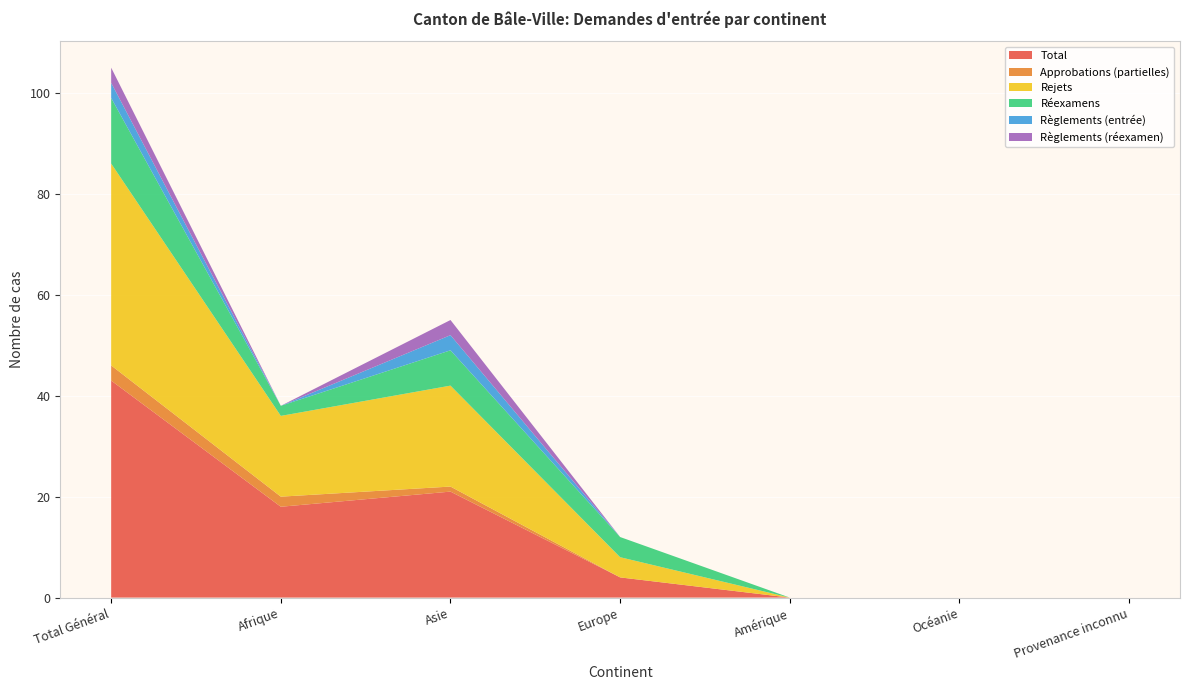

Reading right to left, what are all the values shown in this chart?

Total: 0	0	0	4	21	18	43
Approbations (partielles): 0	0	0	0	1	2	3
Rejets: 0	0	0	4	20	16	40
Réexamens: 0	0	0	4	7	2	13
Règlements (entrée): 0	0	0	0	3	0	3
Règlements (réexamen): 0	0	0	0	3	0	3